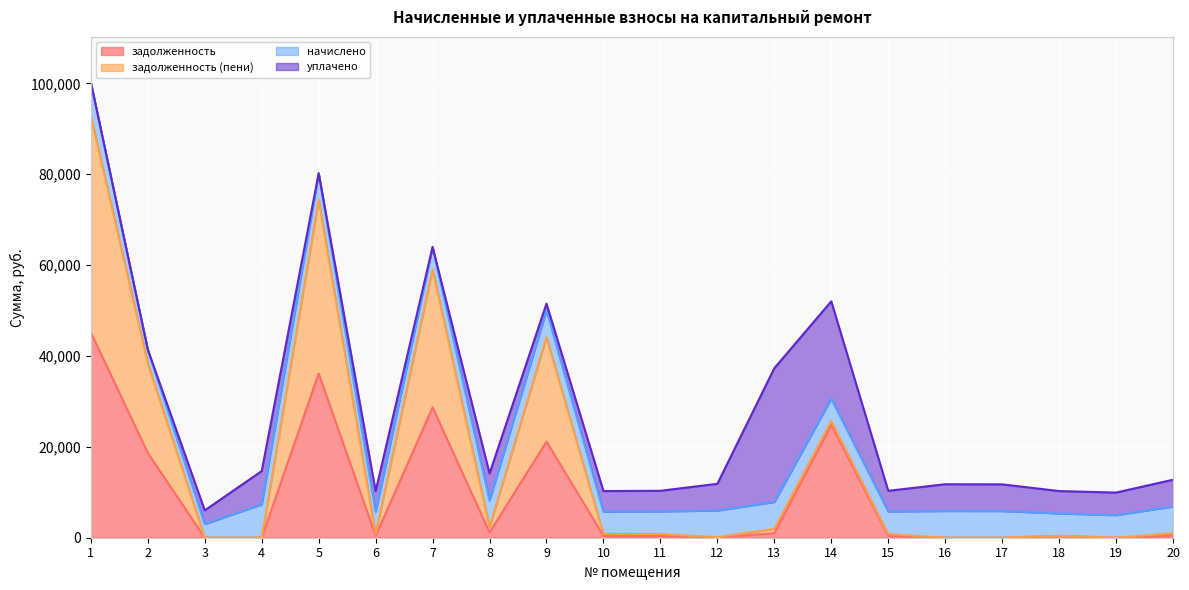

Which series changed the most between 7 and 12?

задолженность (пени)